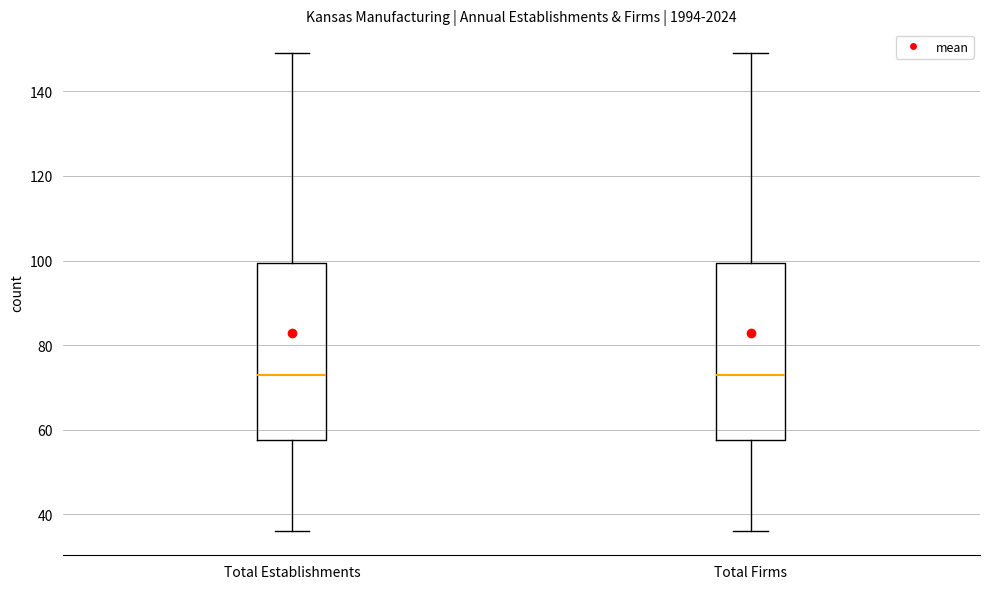

Reading left to right, read every box against the y-axis: the position of its median line, the range the box covers, and the ends of its whiskers. The values are not printed on the chart, so give them approximately, as read against the axis.

Total Establishments: median 74, box 58 to 100, whiskers 36 to 150
Total Firms: median 74, box 58 to 100, whiskers 36 to 150